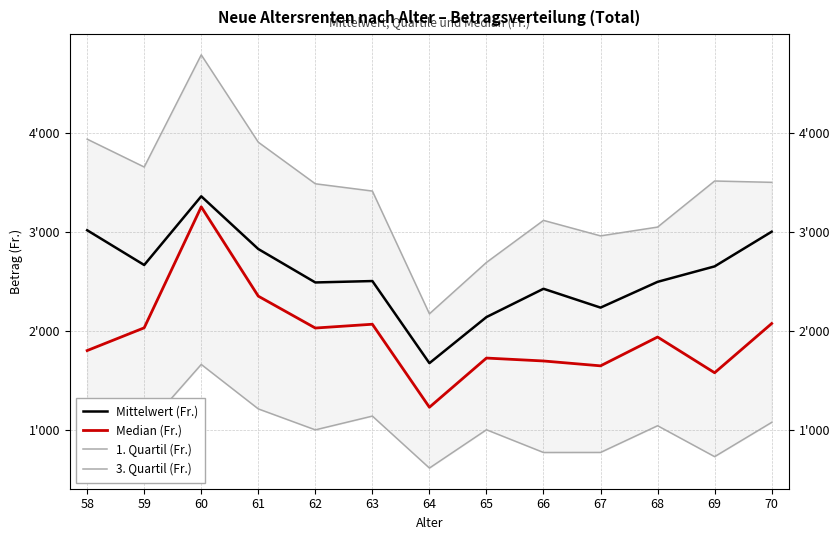

What is the difference between the second highest and minimum values in the Median (Fr.) series?

1122.7